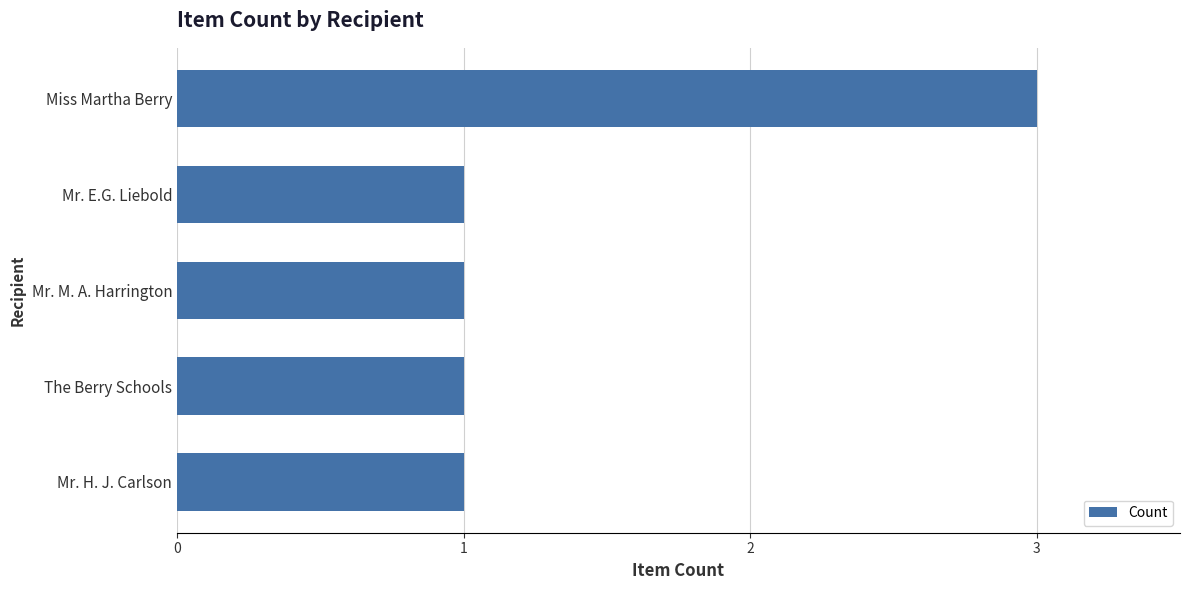

Is it true that the value at Mr. M. A. Harrington is 1?

True